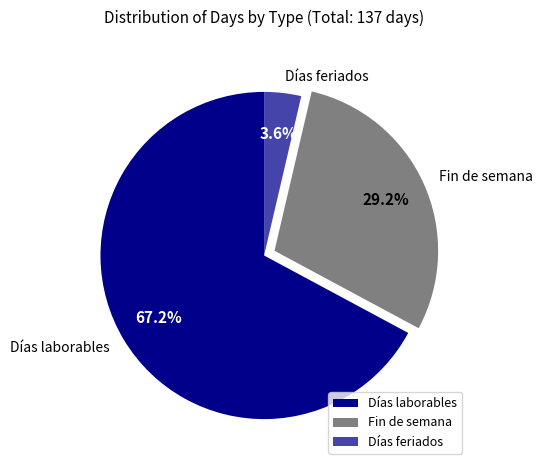

True or false: Días feriados accounts for 4% of the total.

True